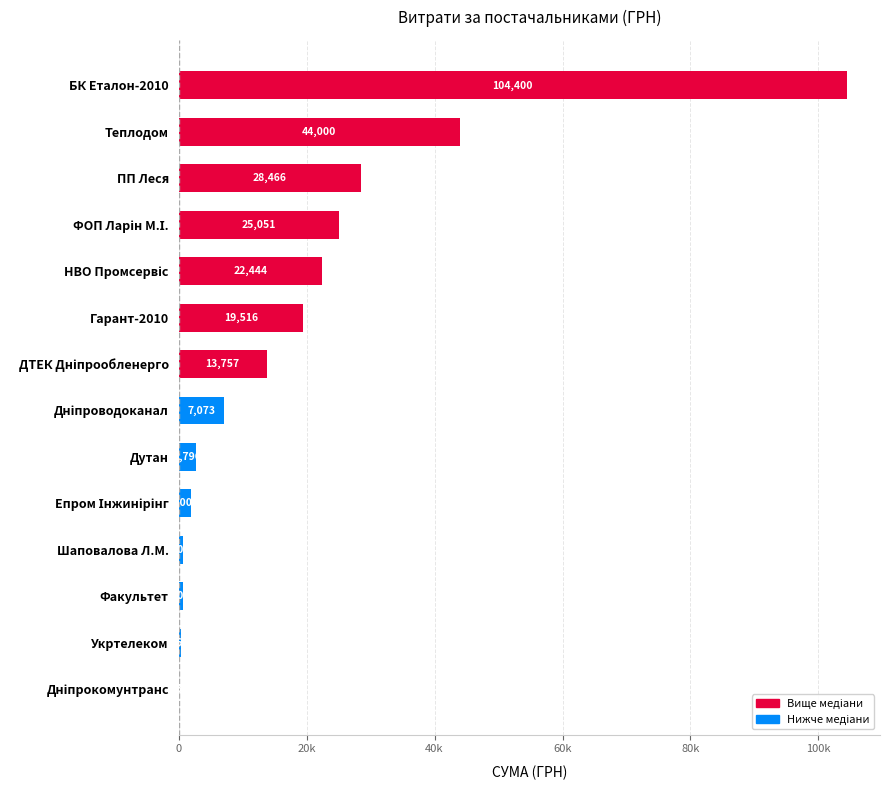

What is the average value?

19386.0